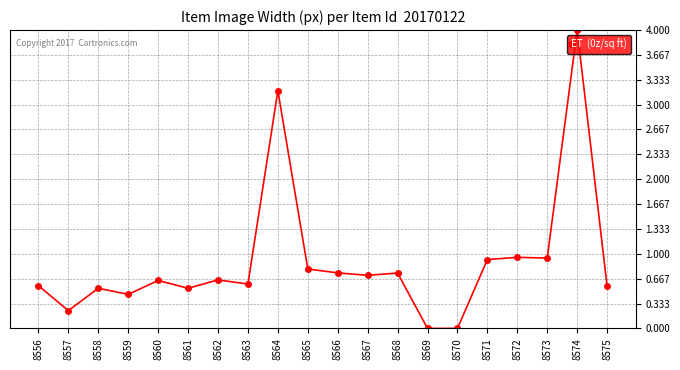

True or false: there are more than 2 points higher than both neighbors.

True